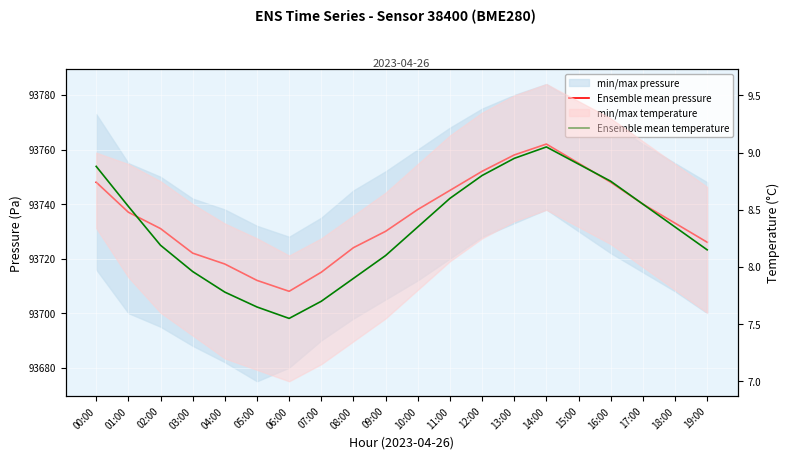

The value of Ensemble mean temperature at 04:00 is 12.0. True or false?

False